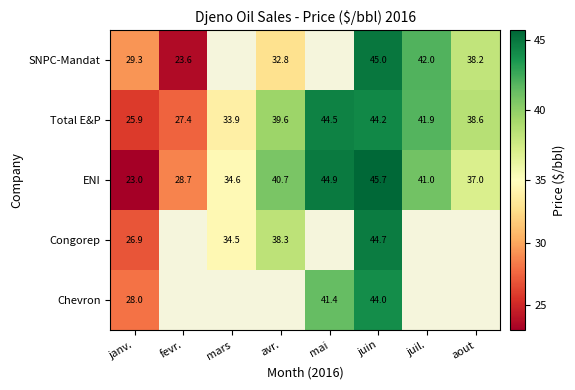

The value of Total E&P at juin is 44.2. True or false?

True